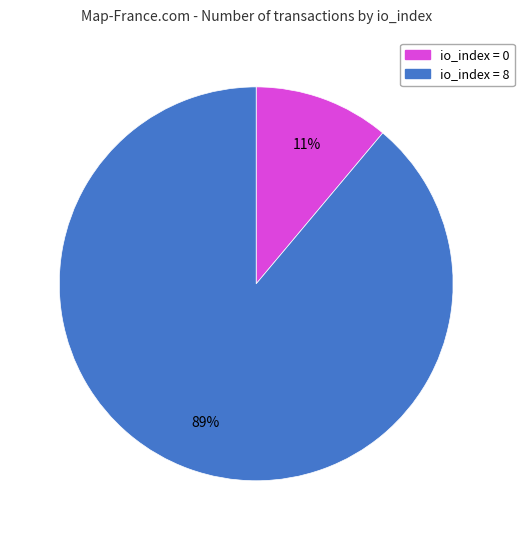

How many slices are in this pie chart?

2